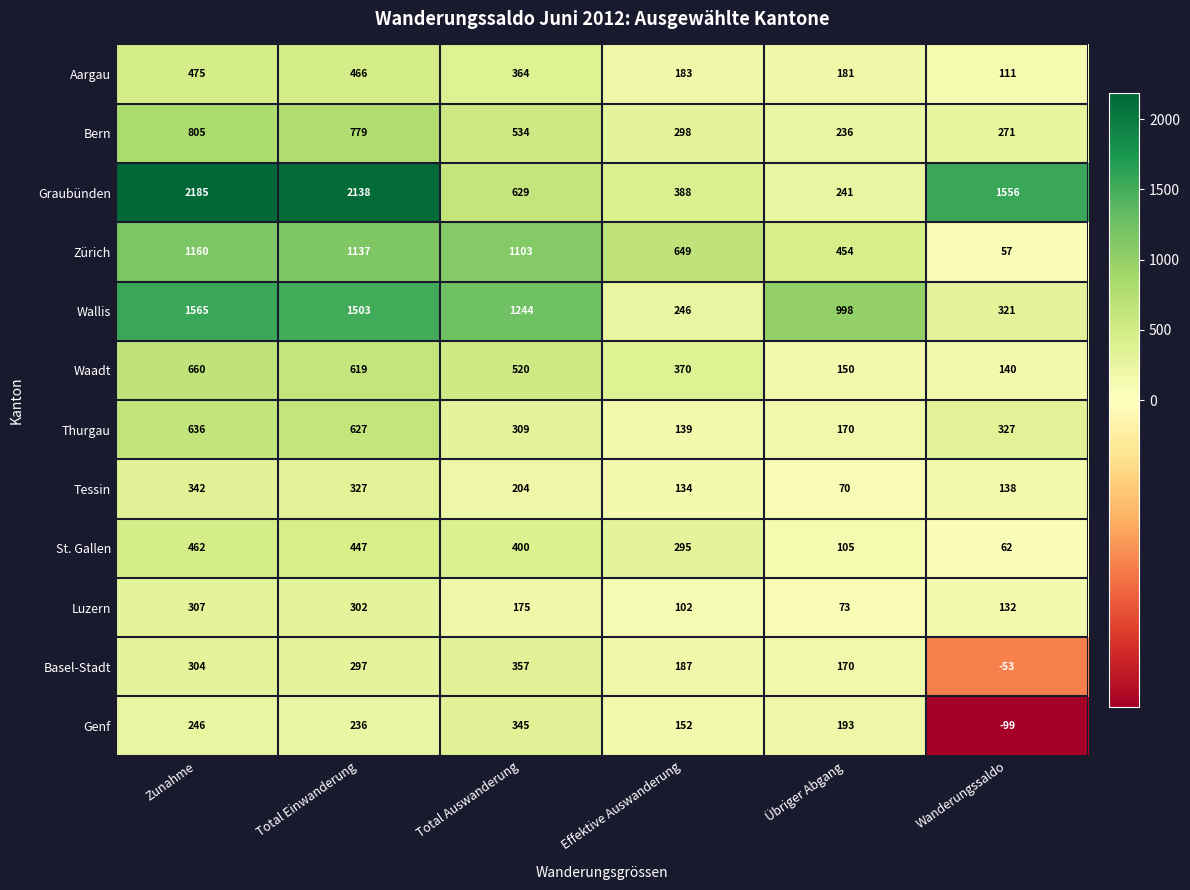

Which series changed the most between Zunahme and Total Auswanderung?

Graubünden